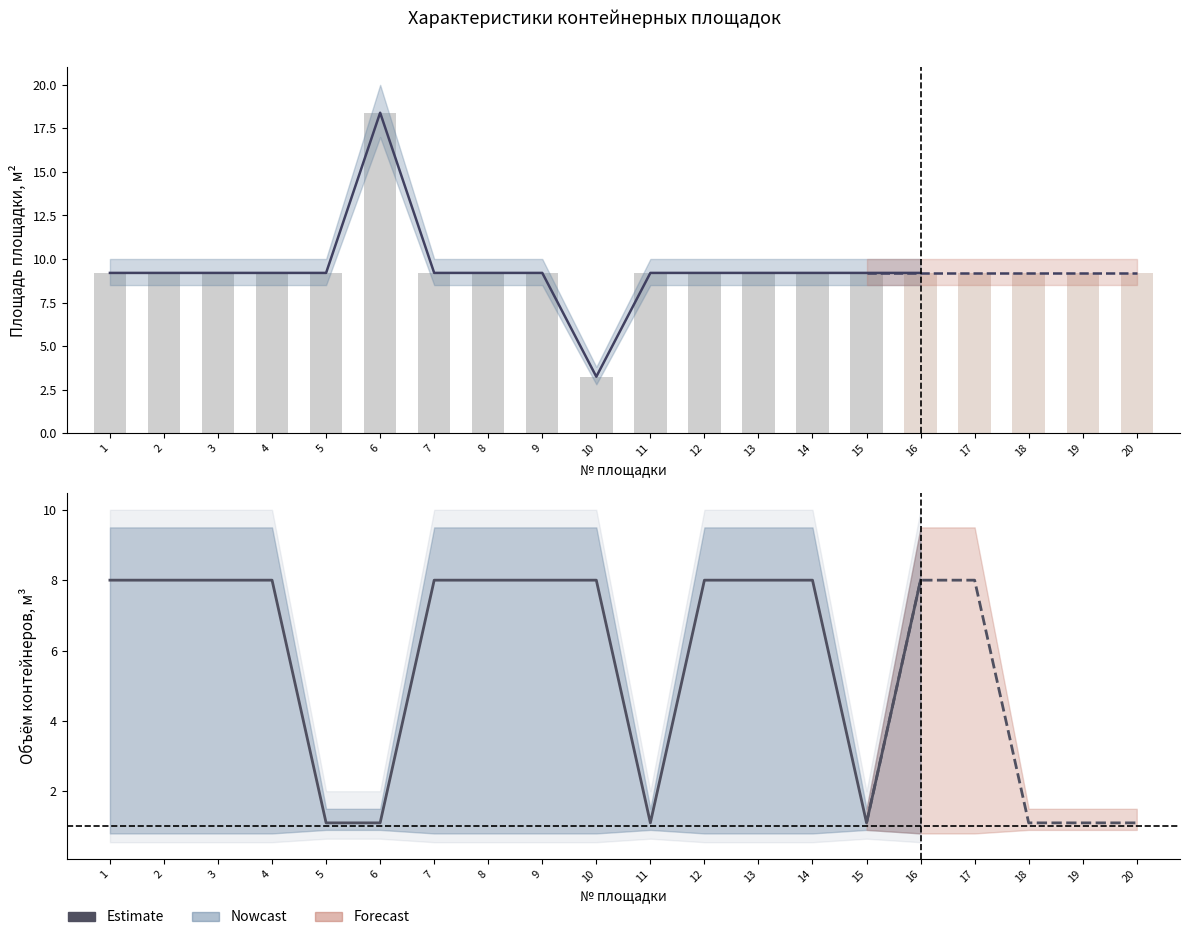

What is the difference between the maximum and minimum values?

6.9